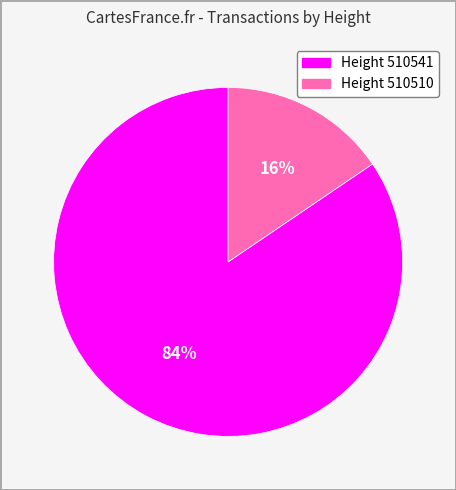

Does any single category account for the majority?

Yes